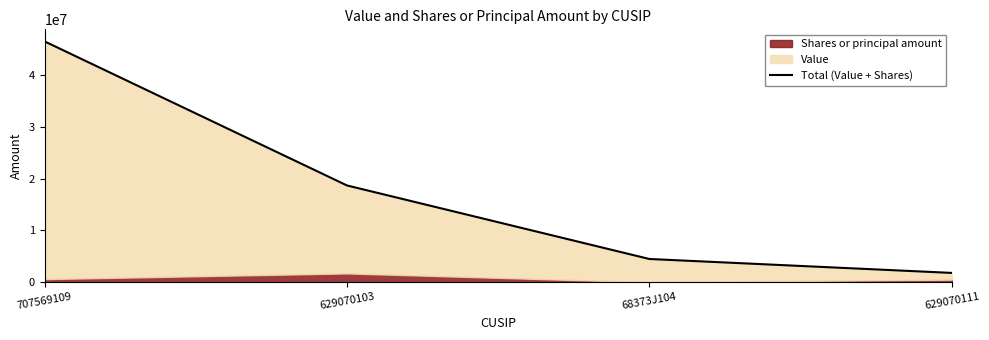

The value at 68373J104 is 4487041. True or false?

True